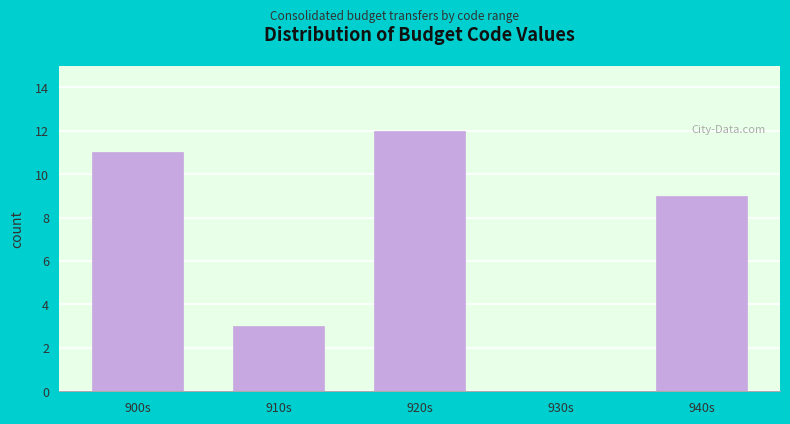

Reading left to right, transcribe all the data shown in this chart.

900s=11	910s=3	920s=12	930s=0	940s=9